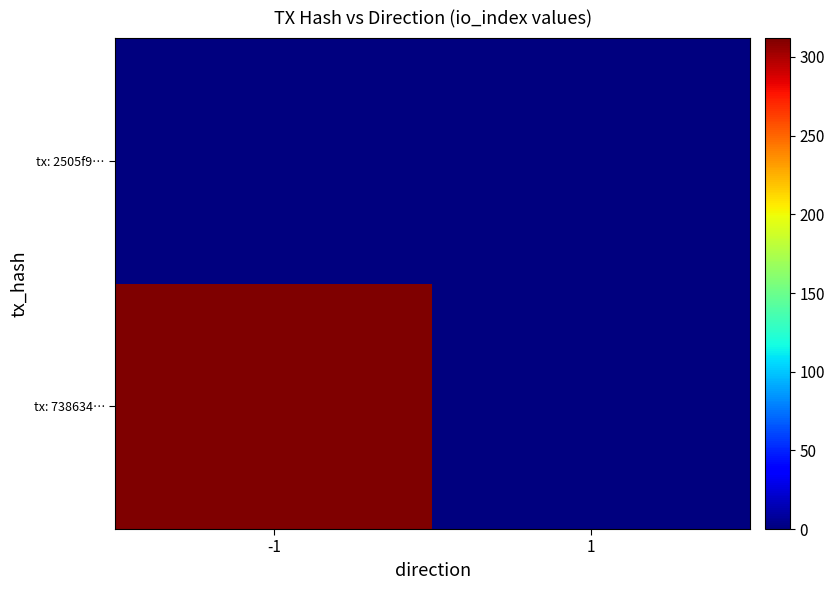

Reading left to right, extract all data points from this chart.

tx: 738634…: -1=312	1=0
tx: 2505f9…: -1=0	1=0